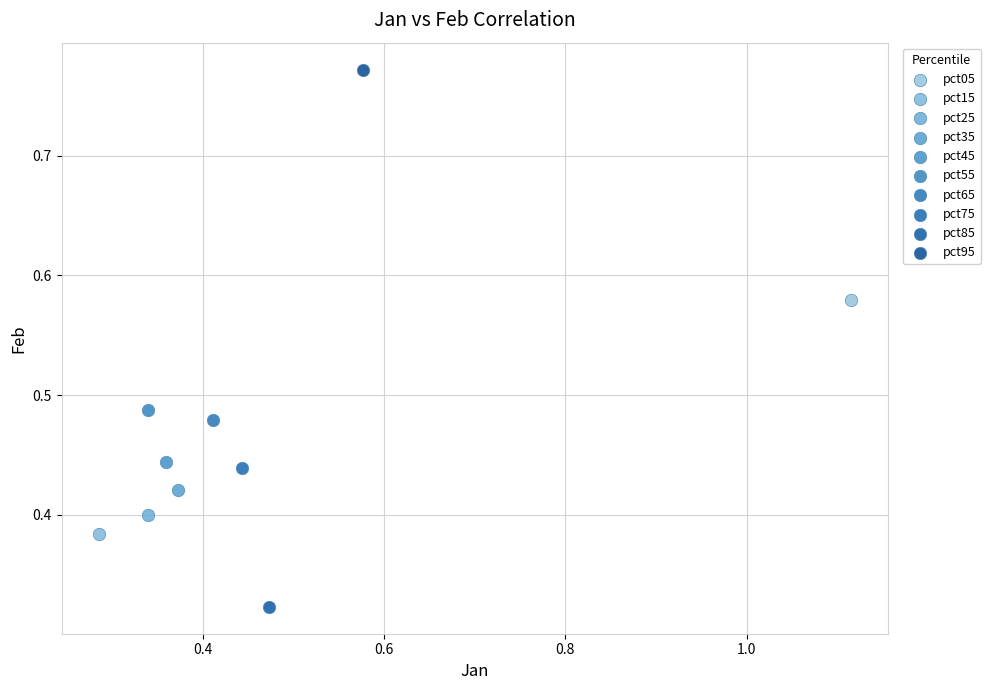

Which series contains the highest Y value?

pct95